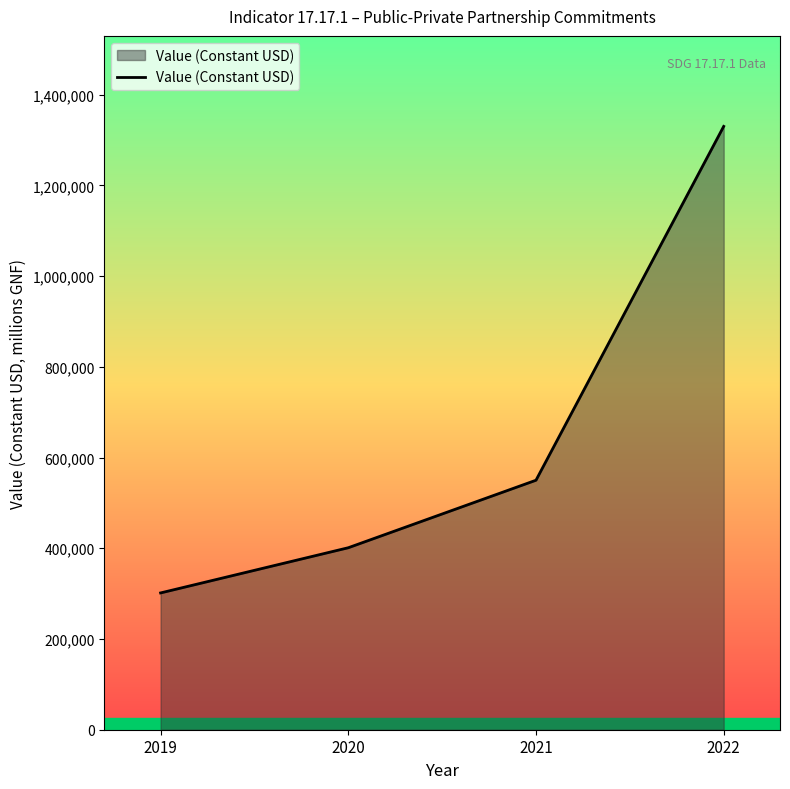

Which category has the lowest value across all series?

2019